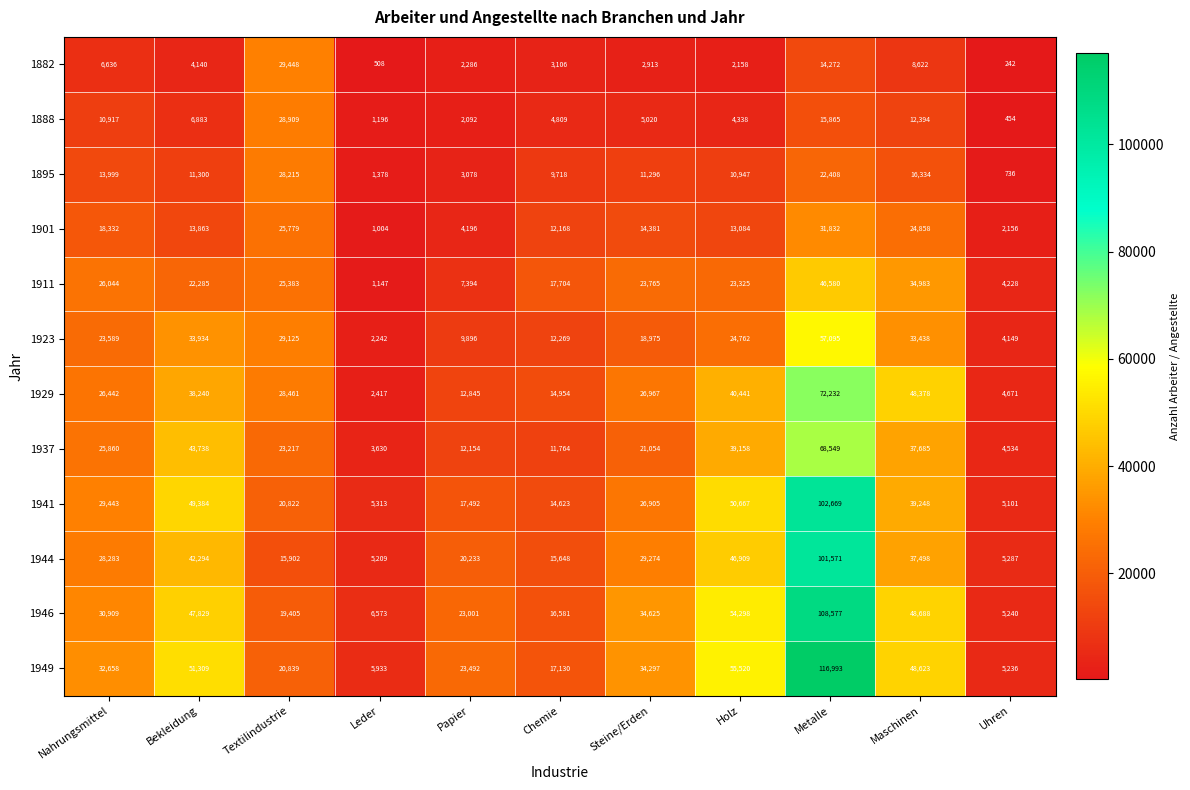

What is the sum of all 1923 values?

249474